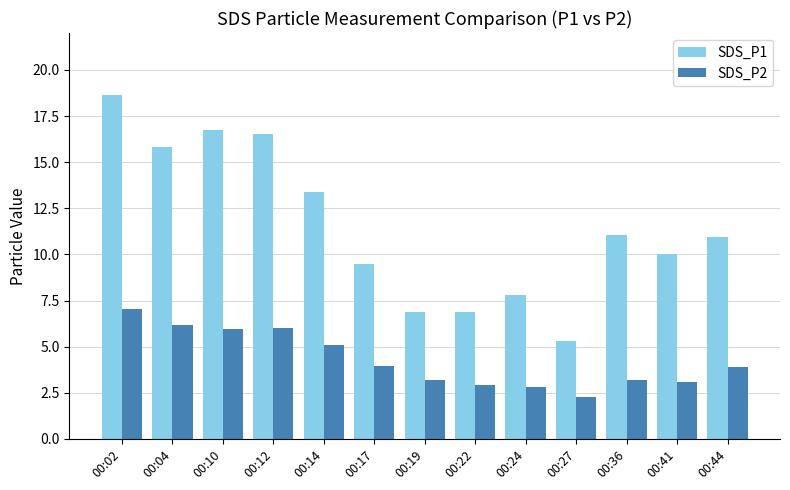

Which series has the largest total across all categories?

SDS_P1